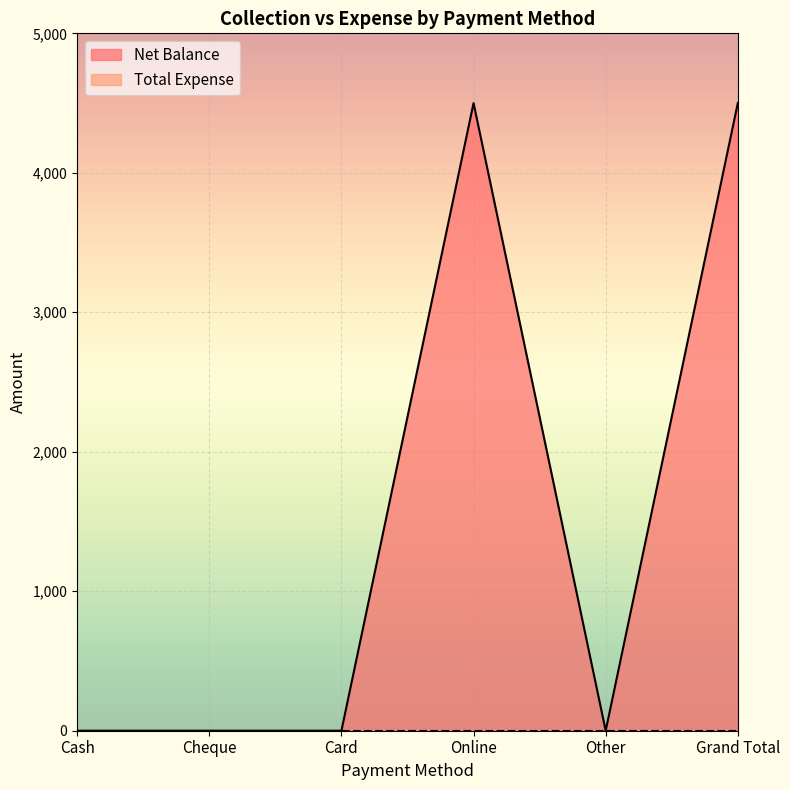

Reading left to right, what are all the values shown in this chart?

Cash=0	Cheque=0	Card=0	Online=4500	Other=0	Grand Total=4500